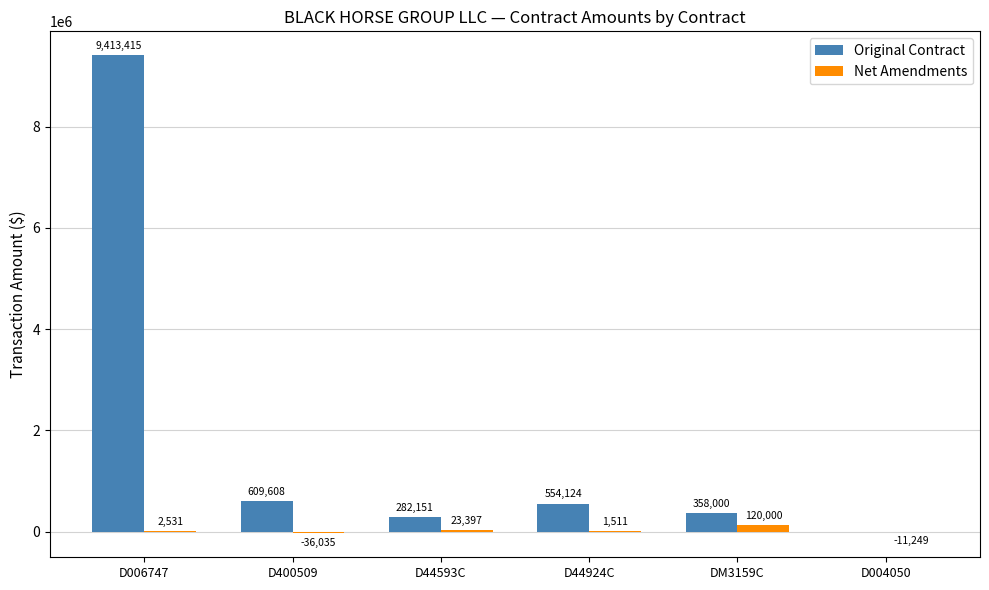

True or false: Original Contract has a value of 9413415.0 at D006747.

True